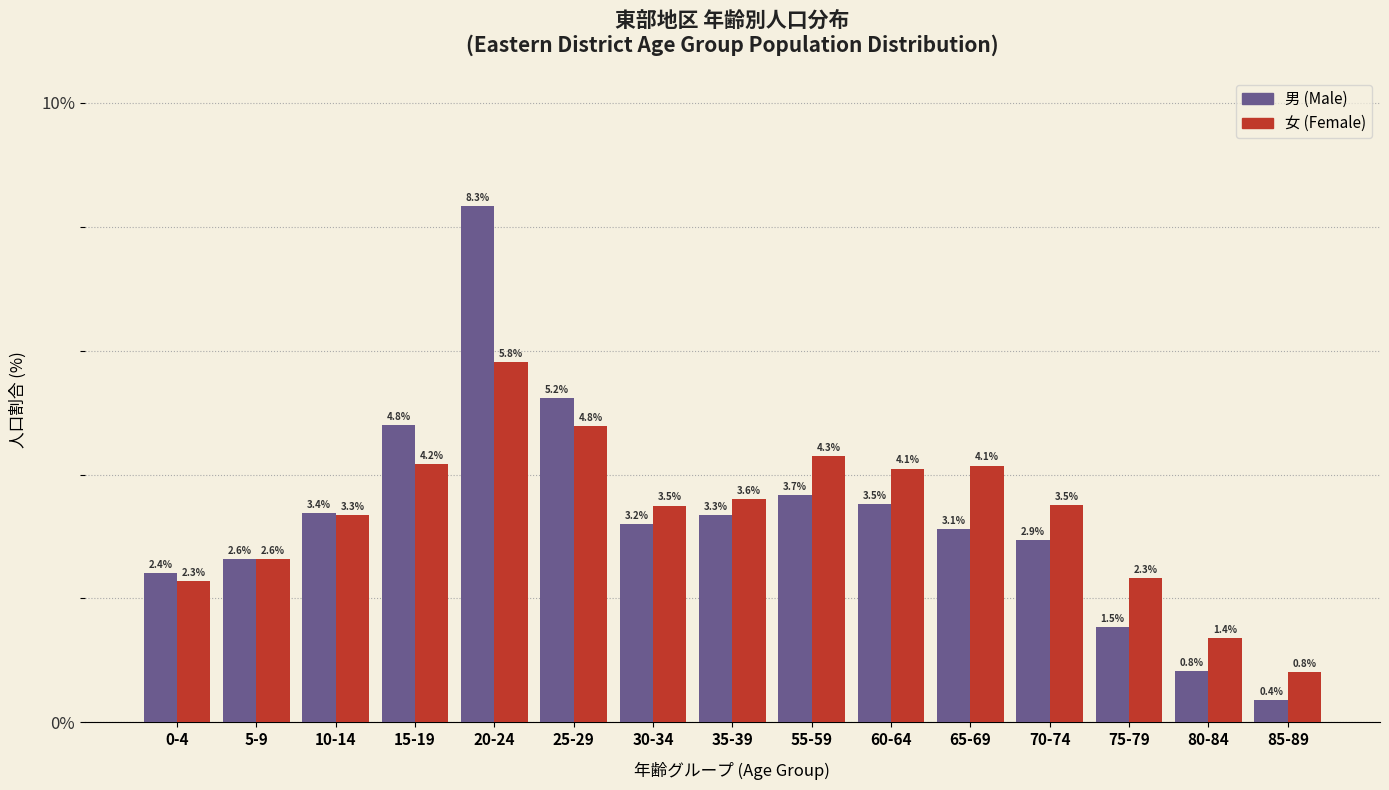

Reading left to right, list all the values displayed in this chart.

男 (Male): 0-4=2.4	5-9=2.6	10-14=3.4	15-19=4.8	20-24=8.3	25-29=5.2	30-34=3.2	35-39=3.3	55-59=3.7	60-64=3.5	65-69=3.1	70-74=2.9	75-79=1.5	80-84=0.8	85-89=0.4
女 (Female): 0-4=2.3	5-9=2.6	10-14=3.3	15-19=4.2	20-24=5.8	25-29=4.8	30-34=3.5	35-39=3.6	55-59=4.3	60-64=4.1	65-69=4.1	70-74=3.5	75-79=2.3	80-84=1.4	85-89=0.8